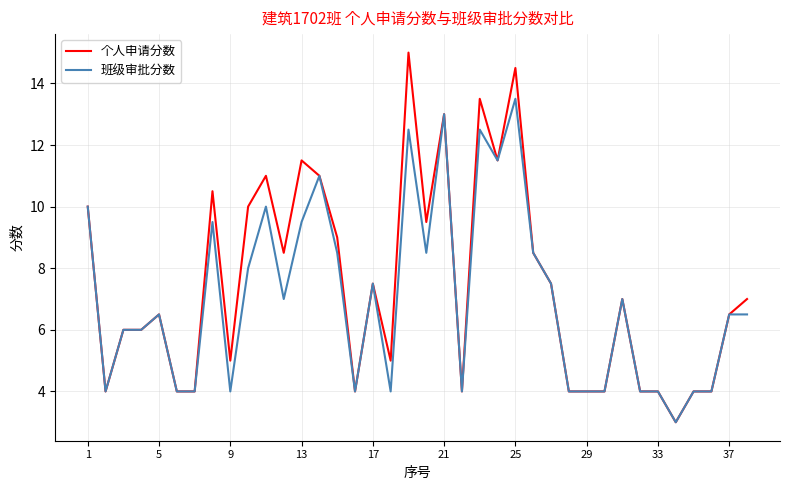

Rank the series by their maximum value, from highest to lowest.

个人申请分数, 班级审批分数